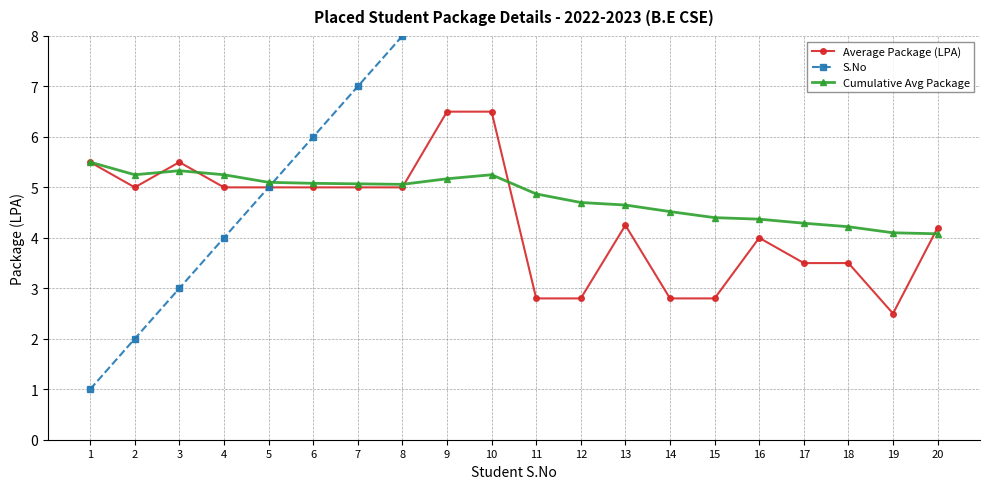

What is the sum of all Cumulative Avg Package values?

96.3